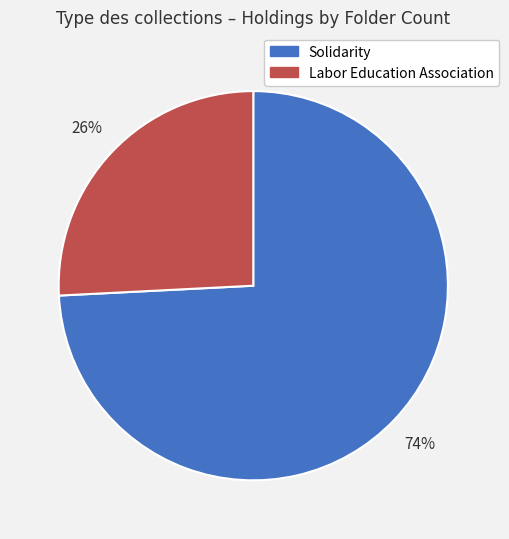

Do Solidarity and Labor Education Association together represent more than half of the pie?

Yes